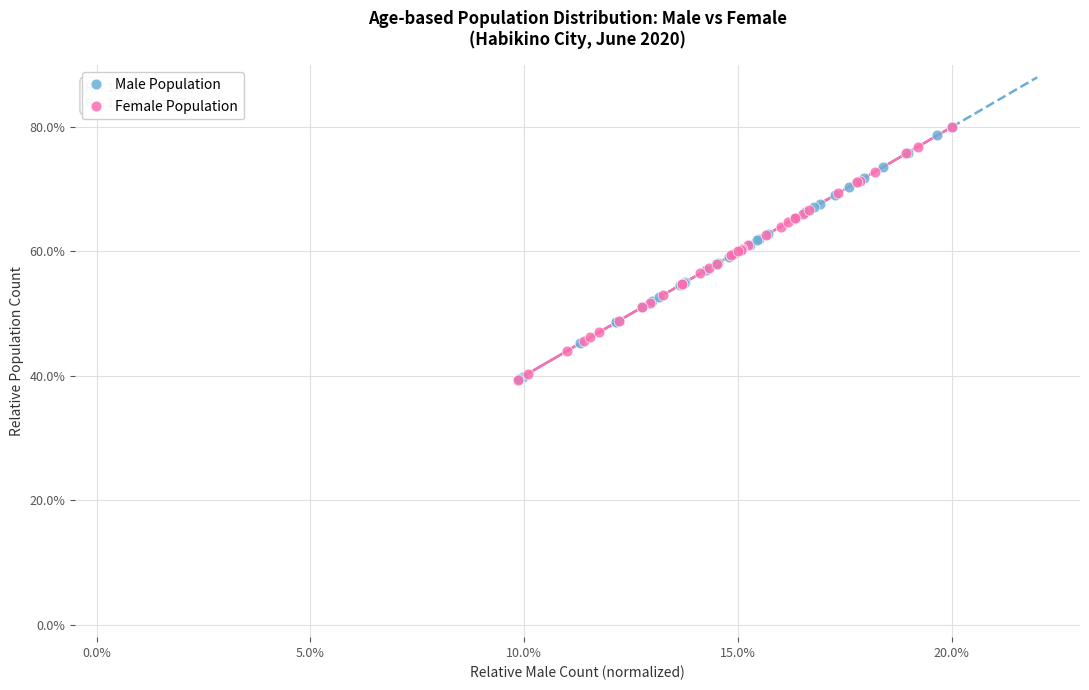

What are all the series names shown in the legend?

Male Population, Female Population